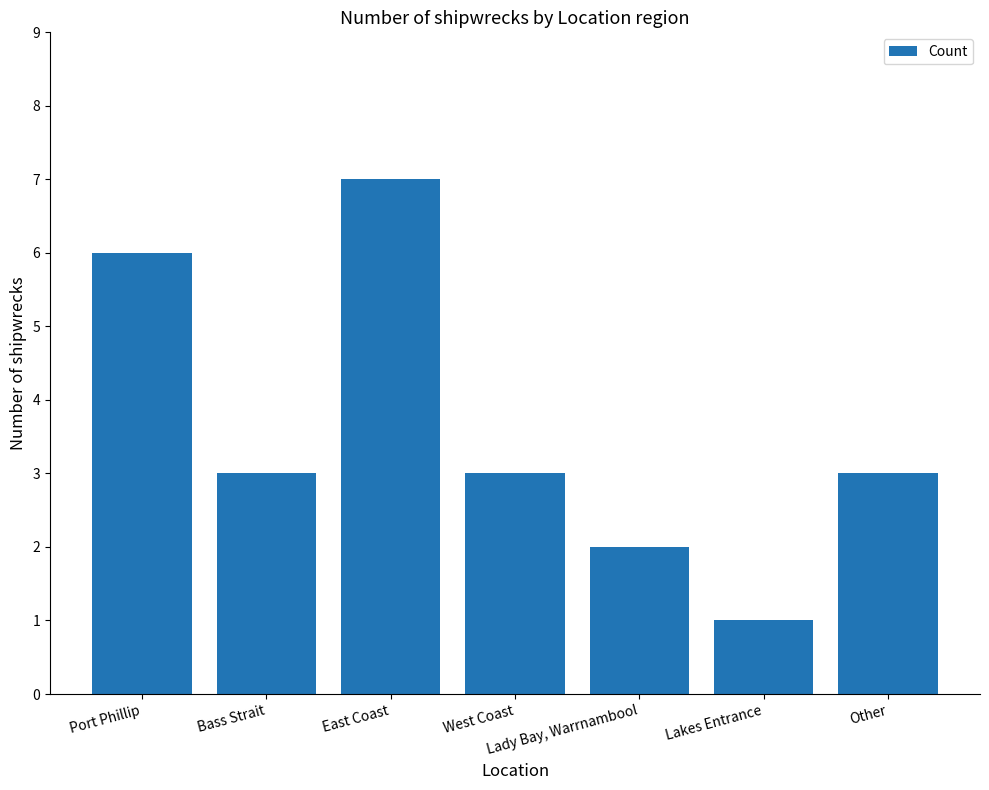

Where does the data first go above 3?

Port Phillip